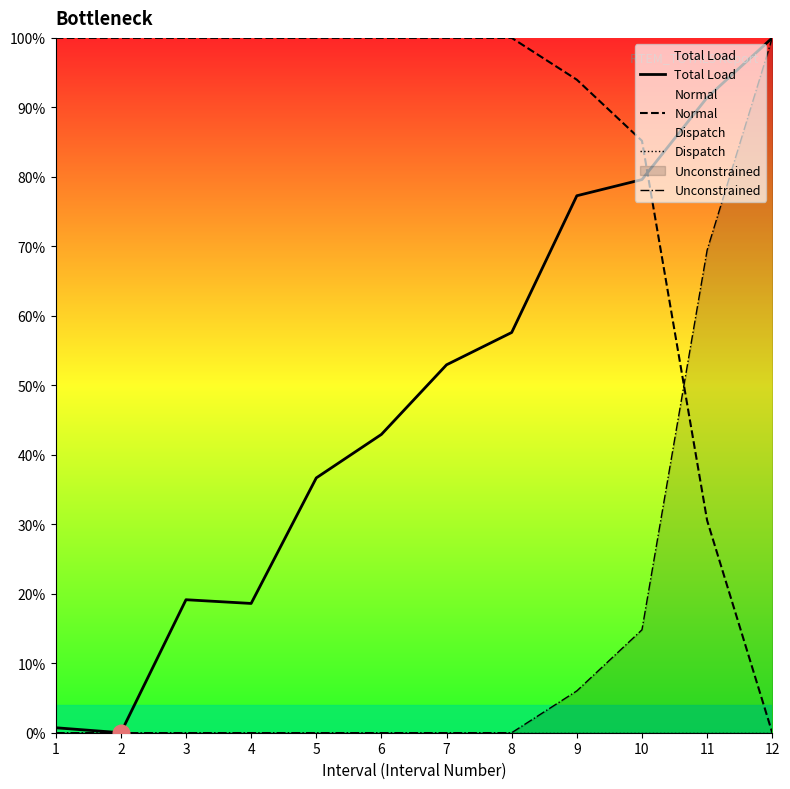

Where is the first local maximum for Total Load?

3